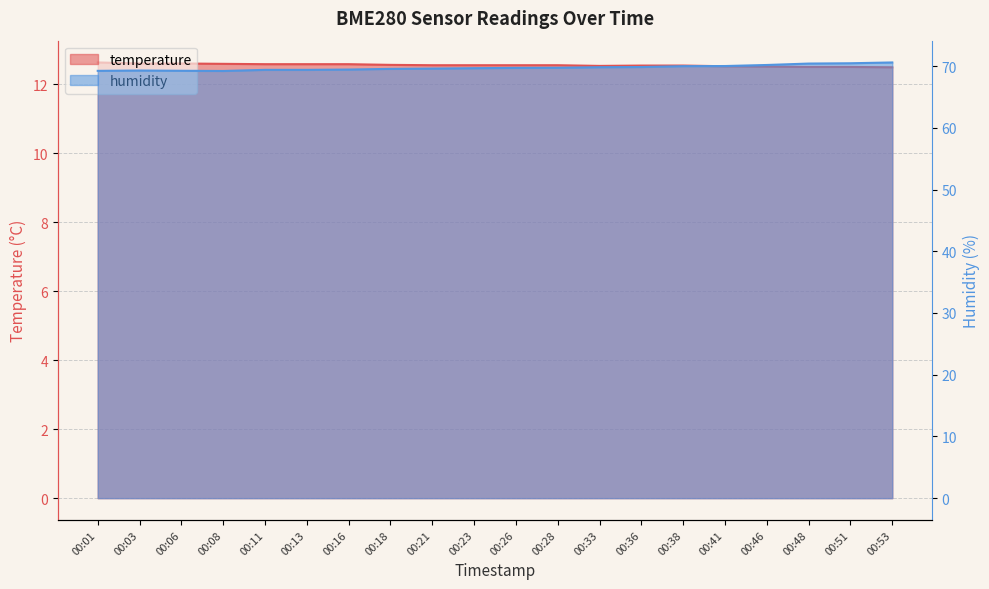

True or false: temperature has more than 0 interior local peaks.

False